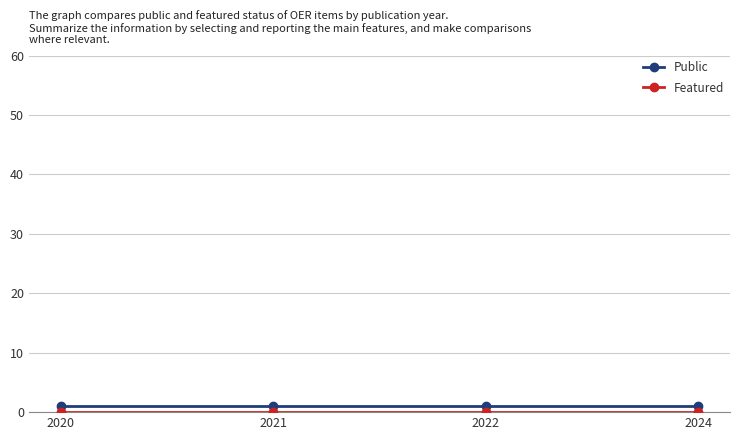

Is it true that Public equals 1 at 2024?

True